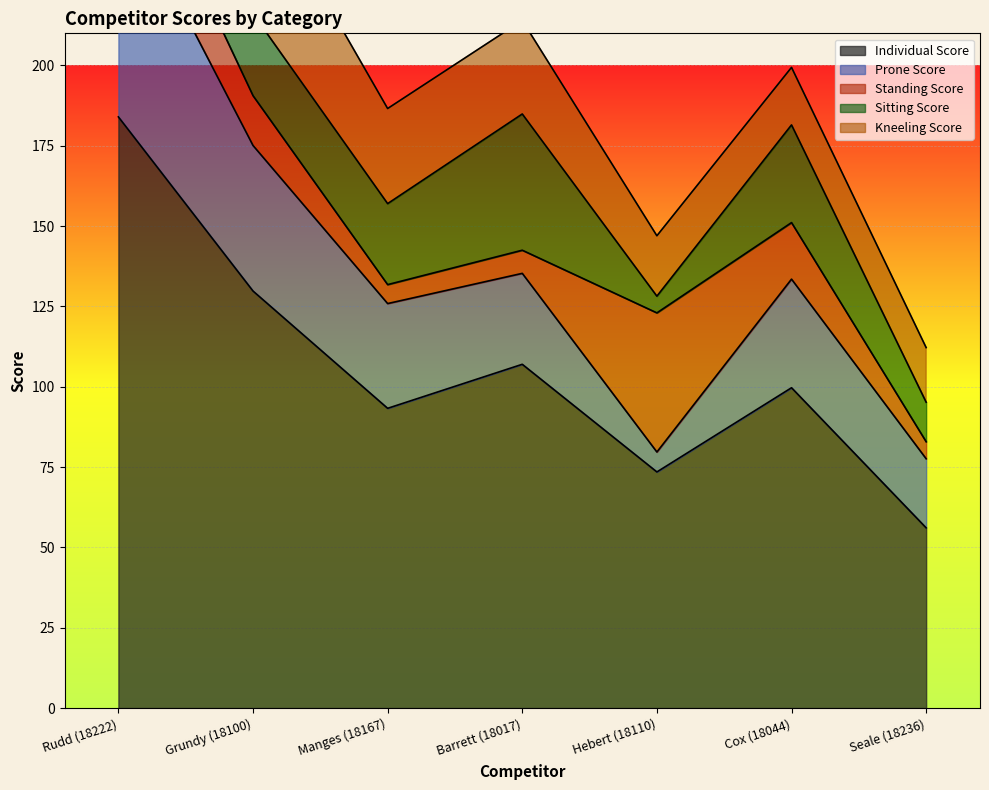

Which label corresponds to the largest value in the chart?

Rudd (18222)